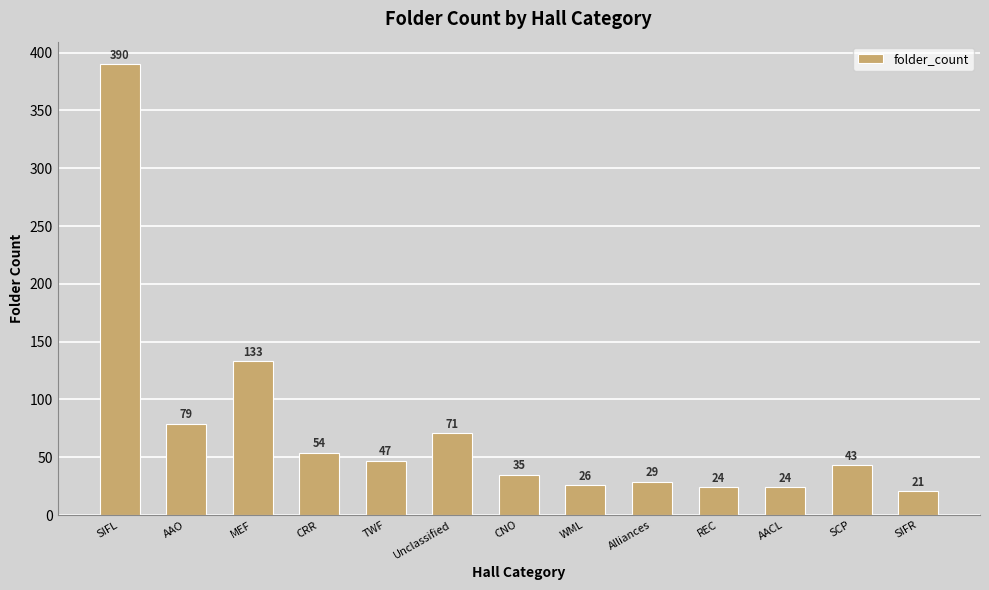

Does the chart contain any negative values?

No